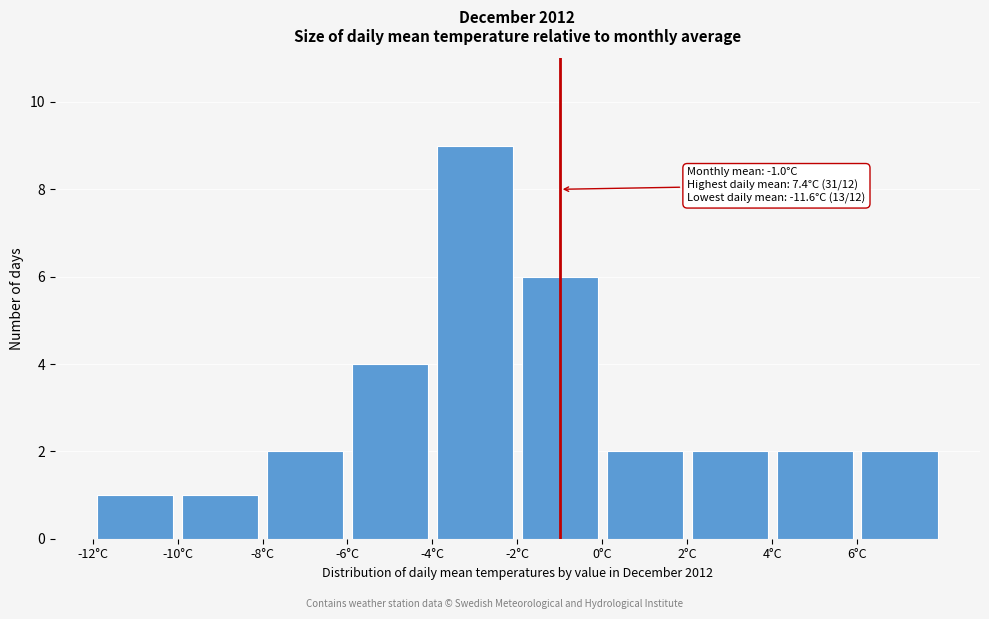

Which range on the x-axis has the tallest bar?

-4 to -2